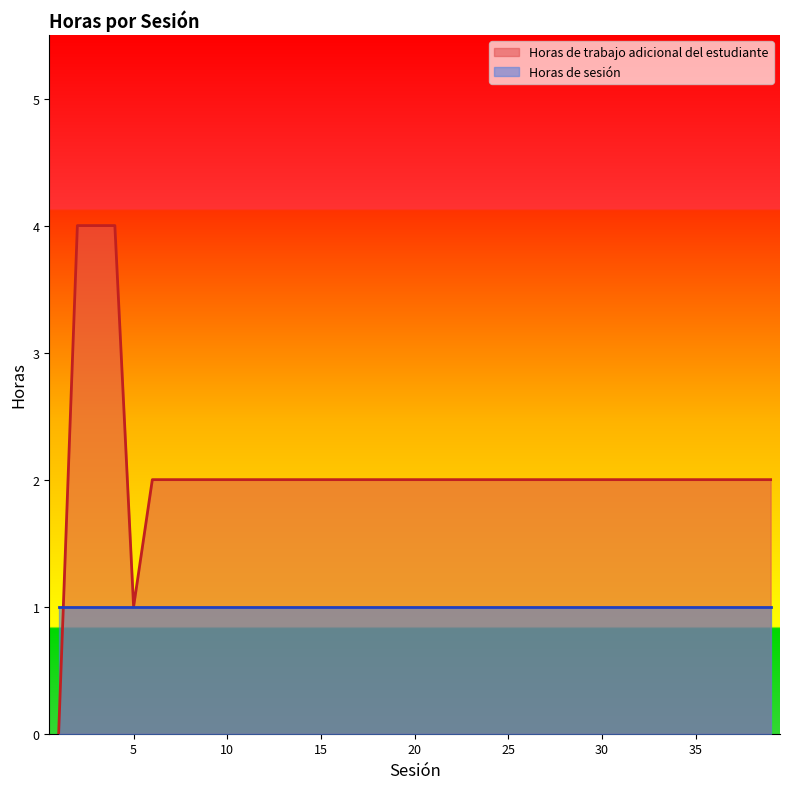

What is the value of the 28th point from the left?

2